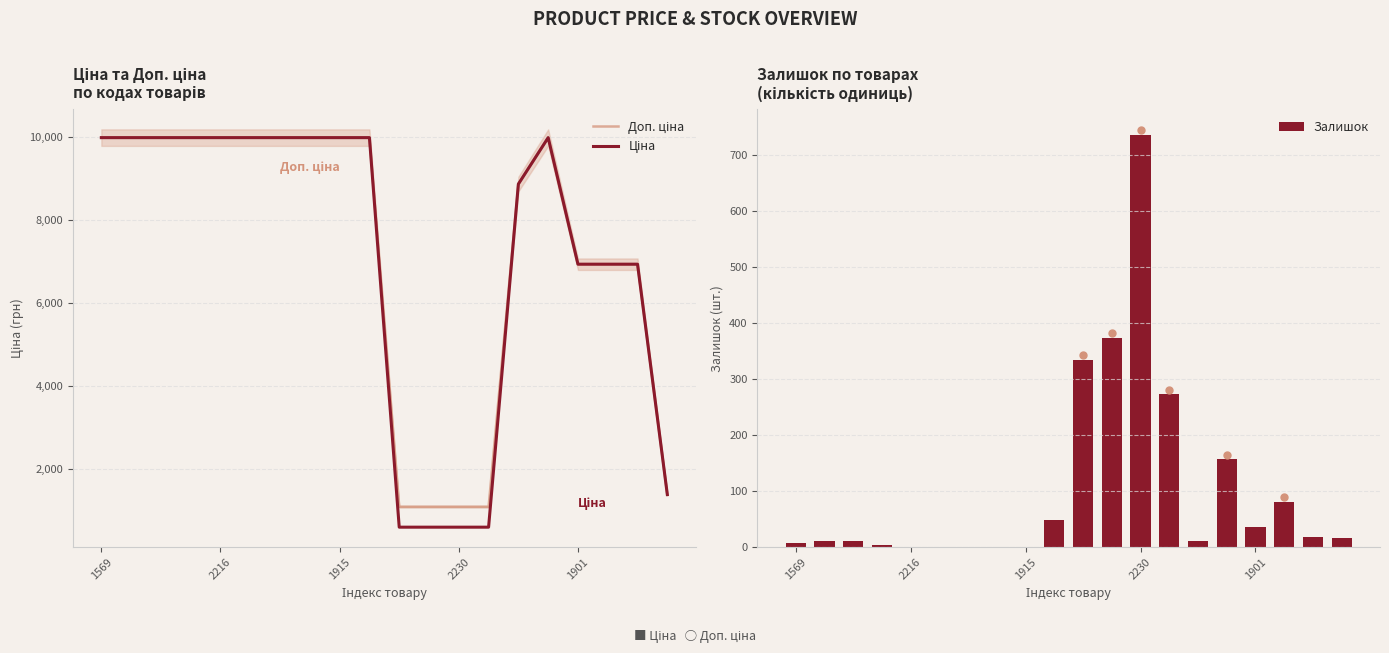

Which label corresponds to the largest value in the chart?

1569